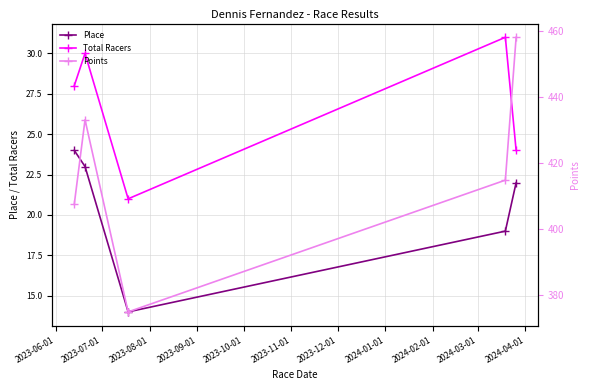

Is this an area chart (filled region under the line)?

No